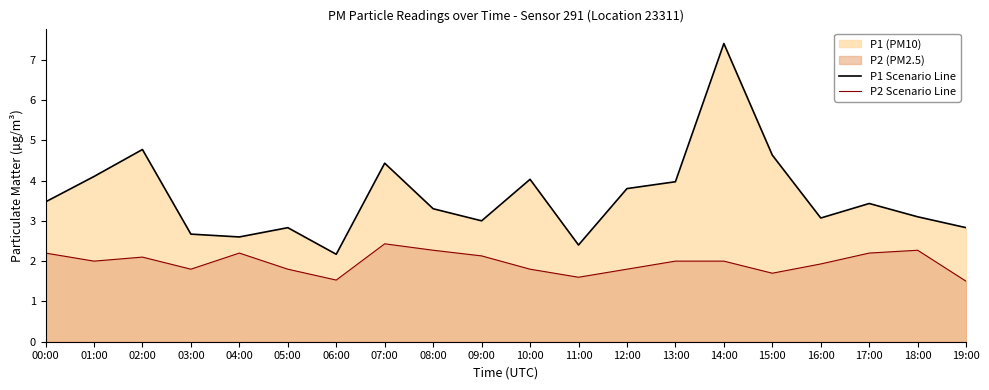

Is it true that P1 Scenario Line equals 3.8 at 12:00?

True